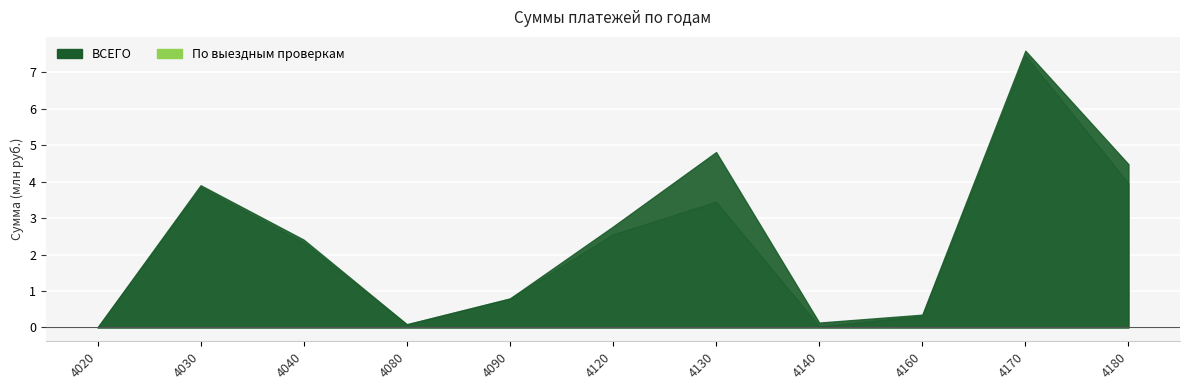

What is the difference between the maximum and minimum values in the Vyezdnye series?

7465997